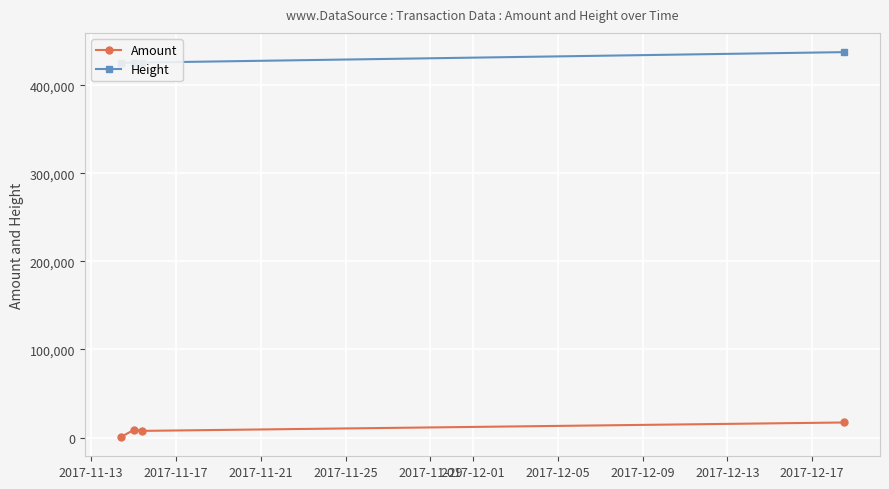

How many values in the Amount series exceed 8932?

2